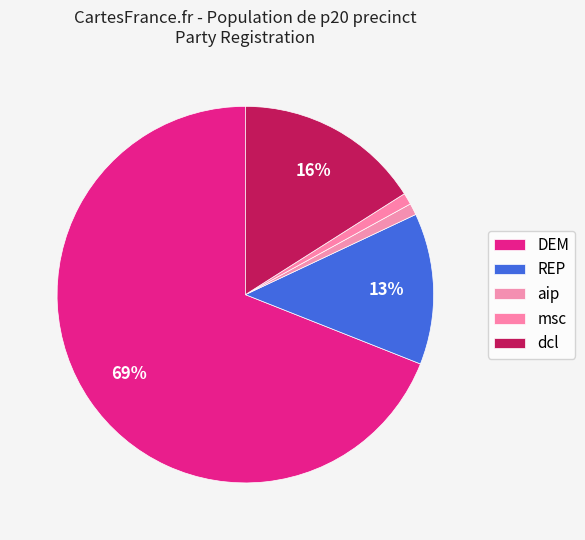

How many segments does this pie chart have?

5